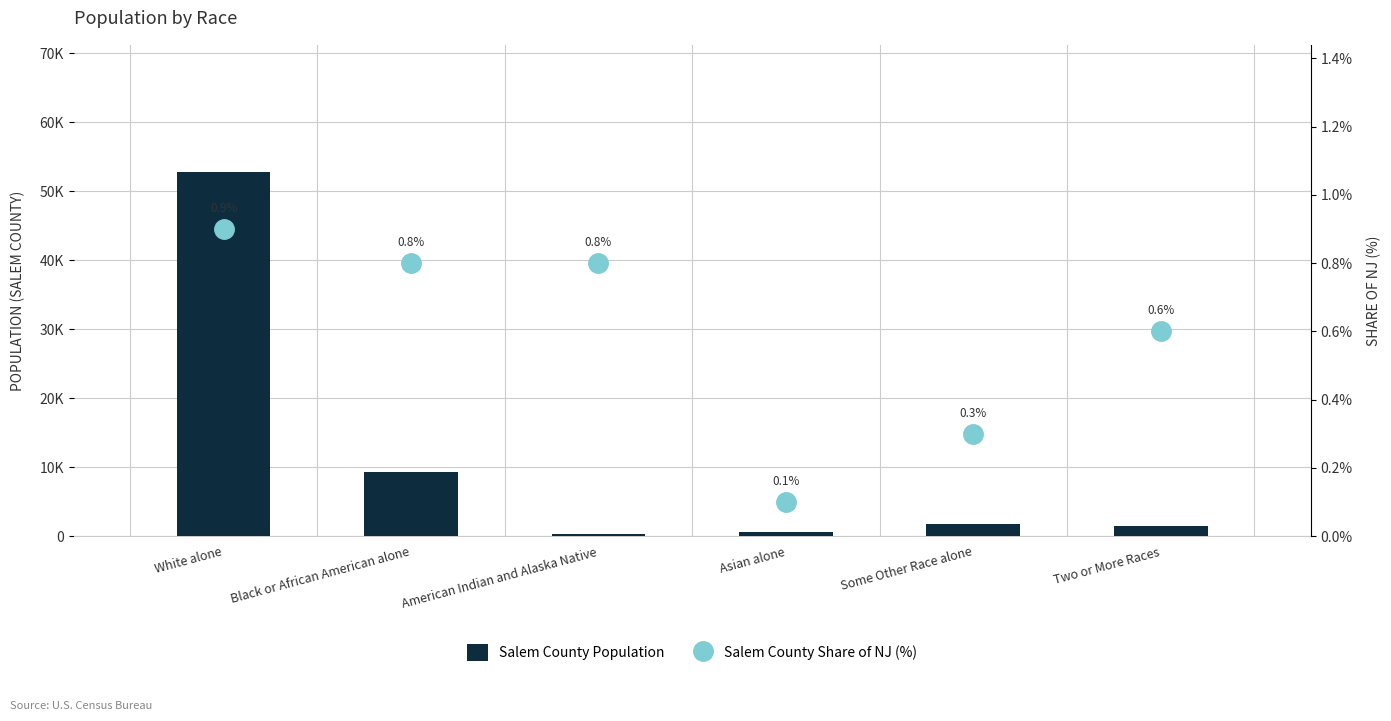

Which series has the widest spread of values?

Salem County Population